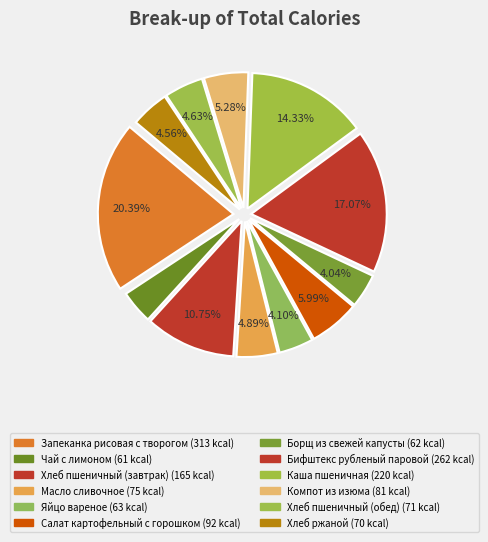

Which category has the smallest portion of the pie?

Чай с лимоном